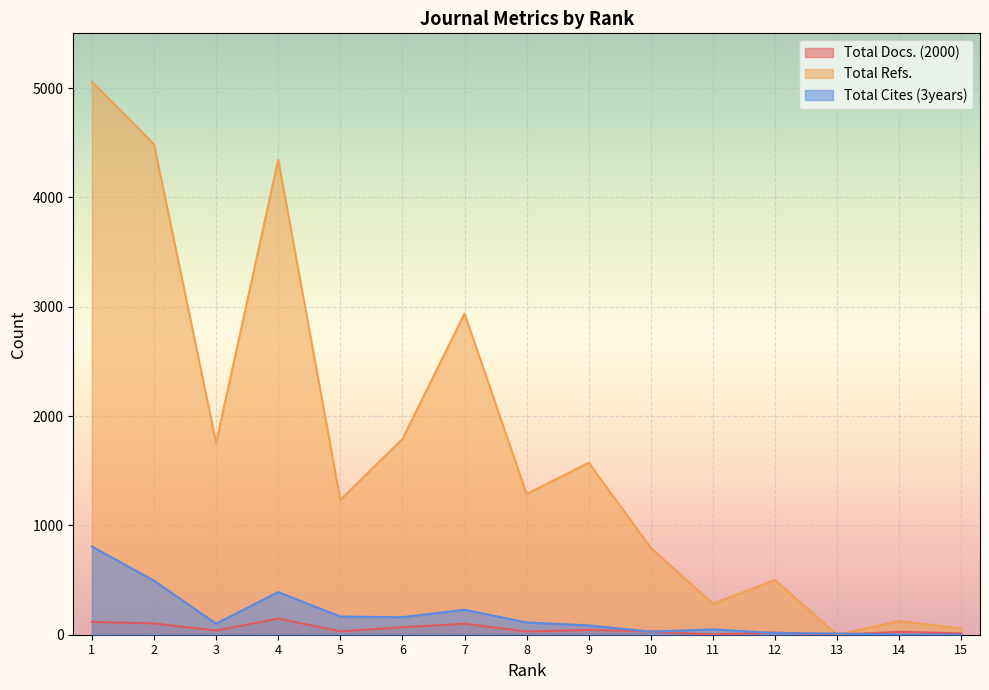

What is the difference between the Total Docs. (2000) values at 5 and 1?

86